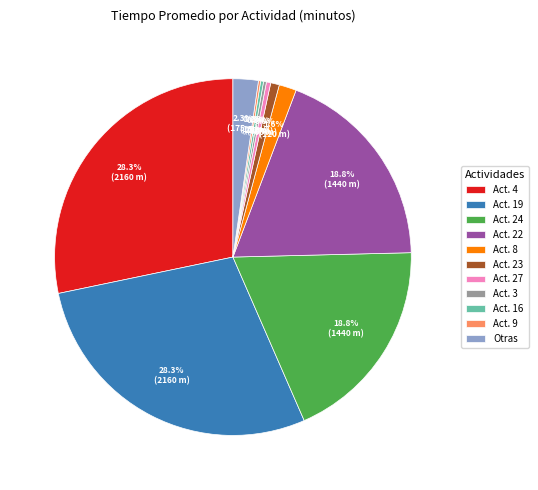

Which has a higher value, Act. 27 or Act. 24?

Act. 24